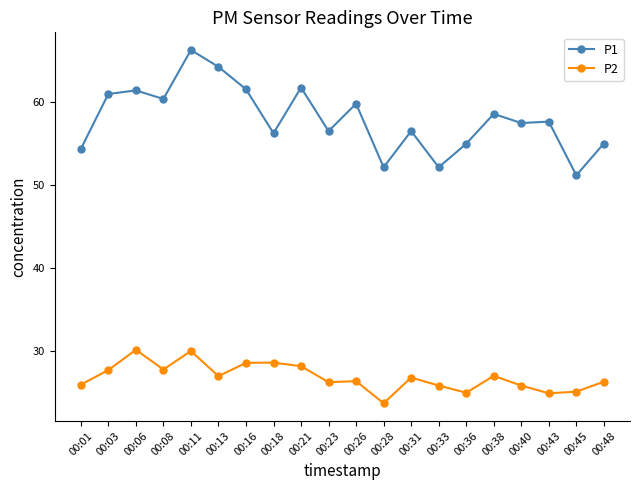

At which category is the sum across all series the highest?

00:11